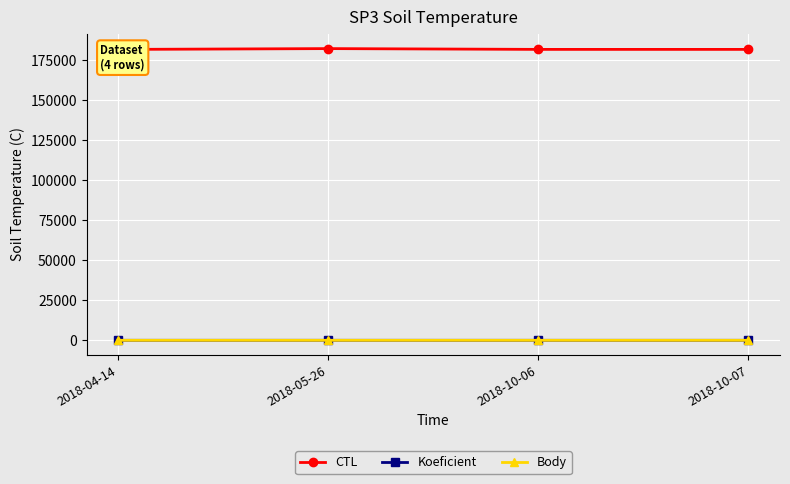

Where is the first local minimum for CTL?

2018-10-06